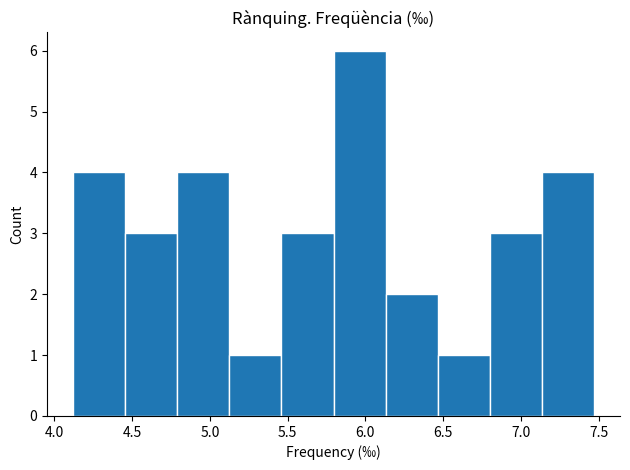

How tall is the bar that spans 7.135 to 7.470 on the x-axis? Neither the bar edges nor the heights are printed on the chart, so give them approximately, as read against the axes.

4